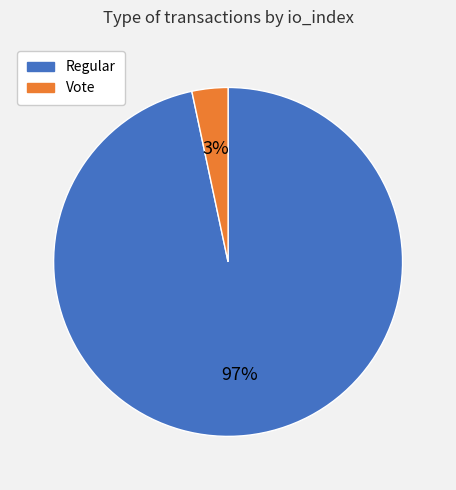

How many slices are in this pie chart?

2